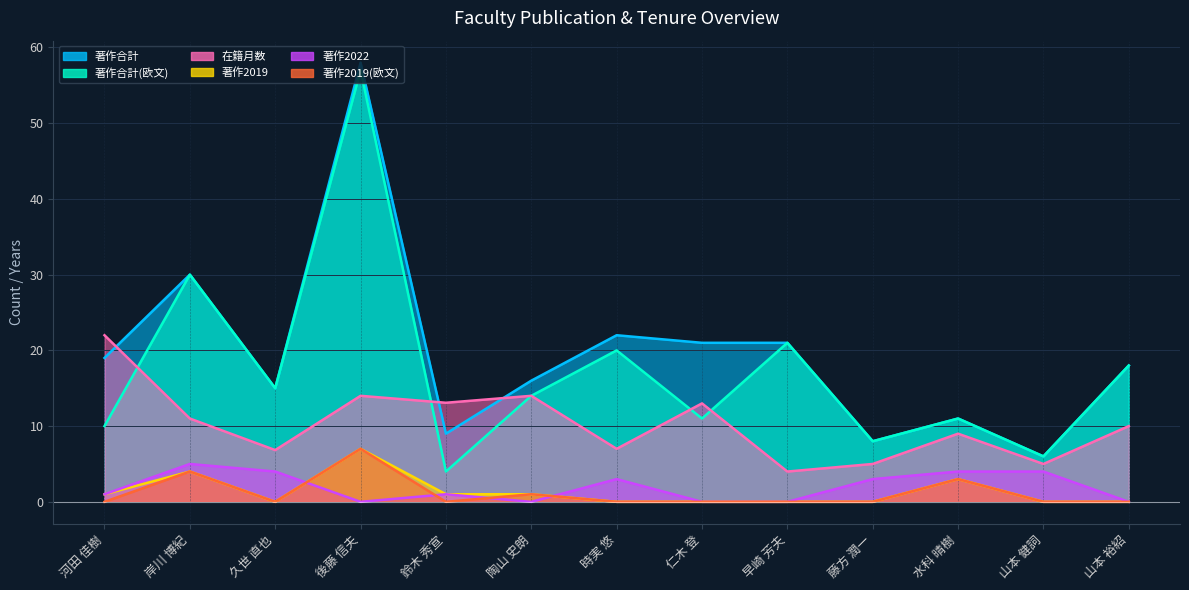

What is the highest value of the 在籍月数 series?

22.0